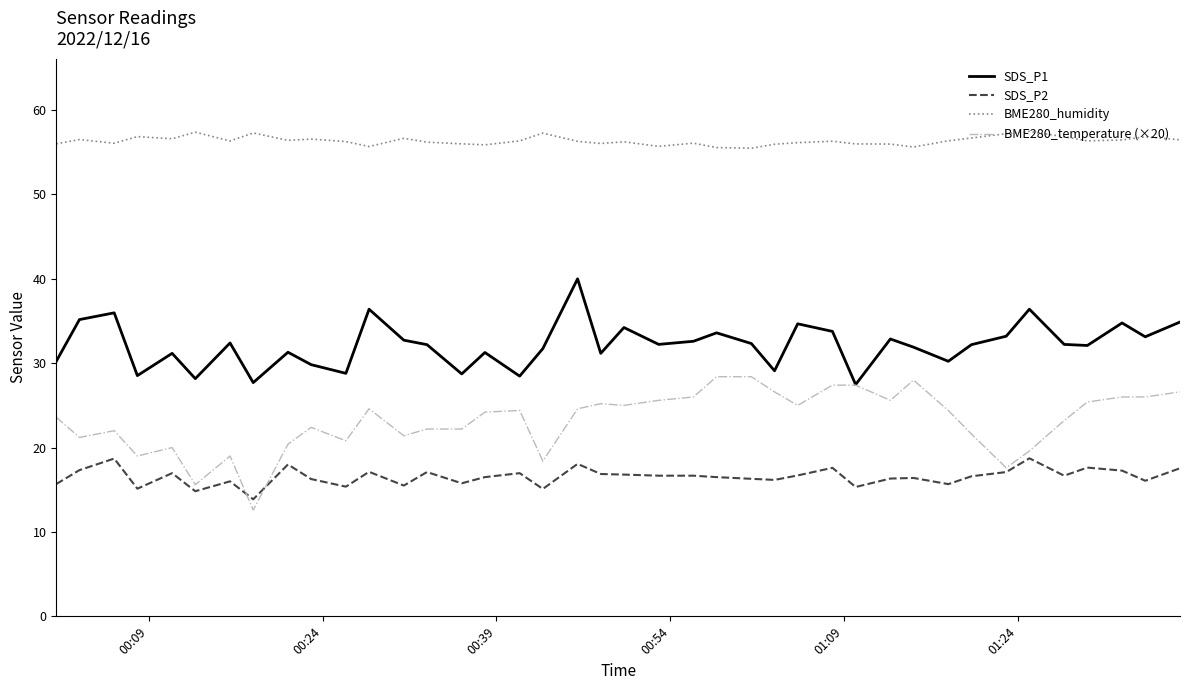

Which series has the largest total across all categories?

BME280_humidity